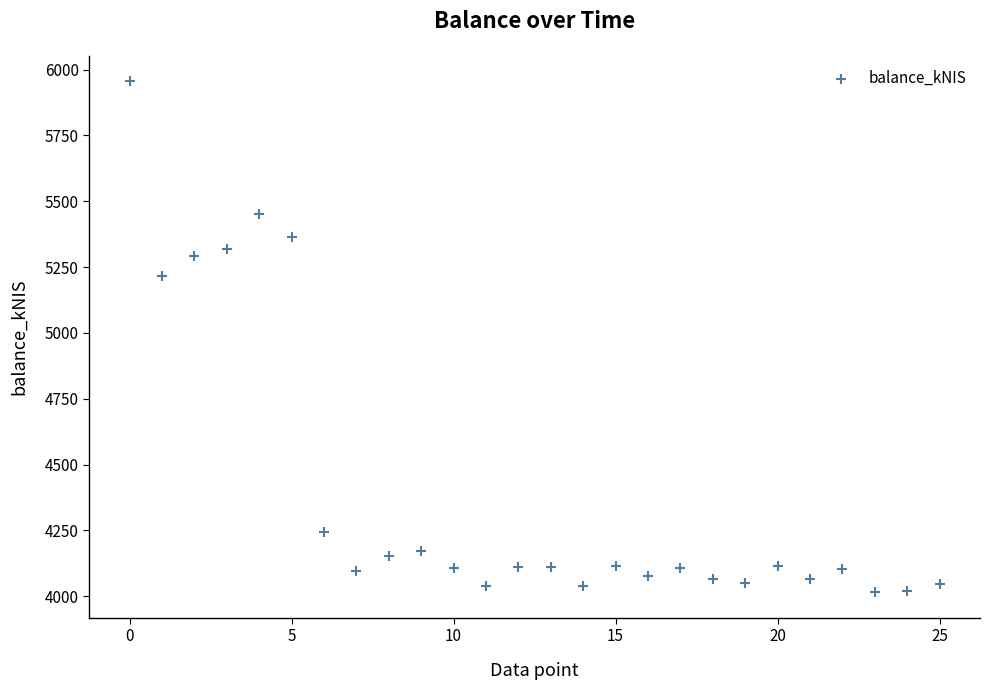

What is the range of Y values (max minus min)?

1940.5